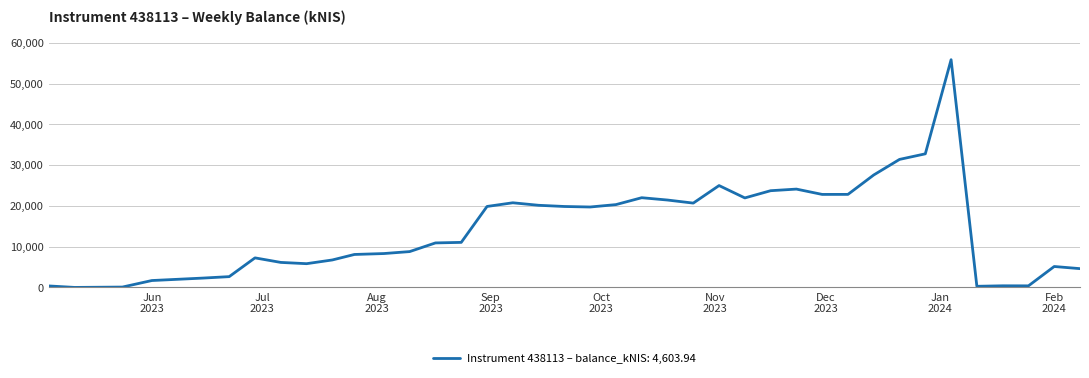

What is the maximum value shown in the chart?

55855.3